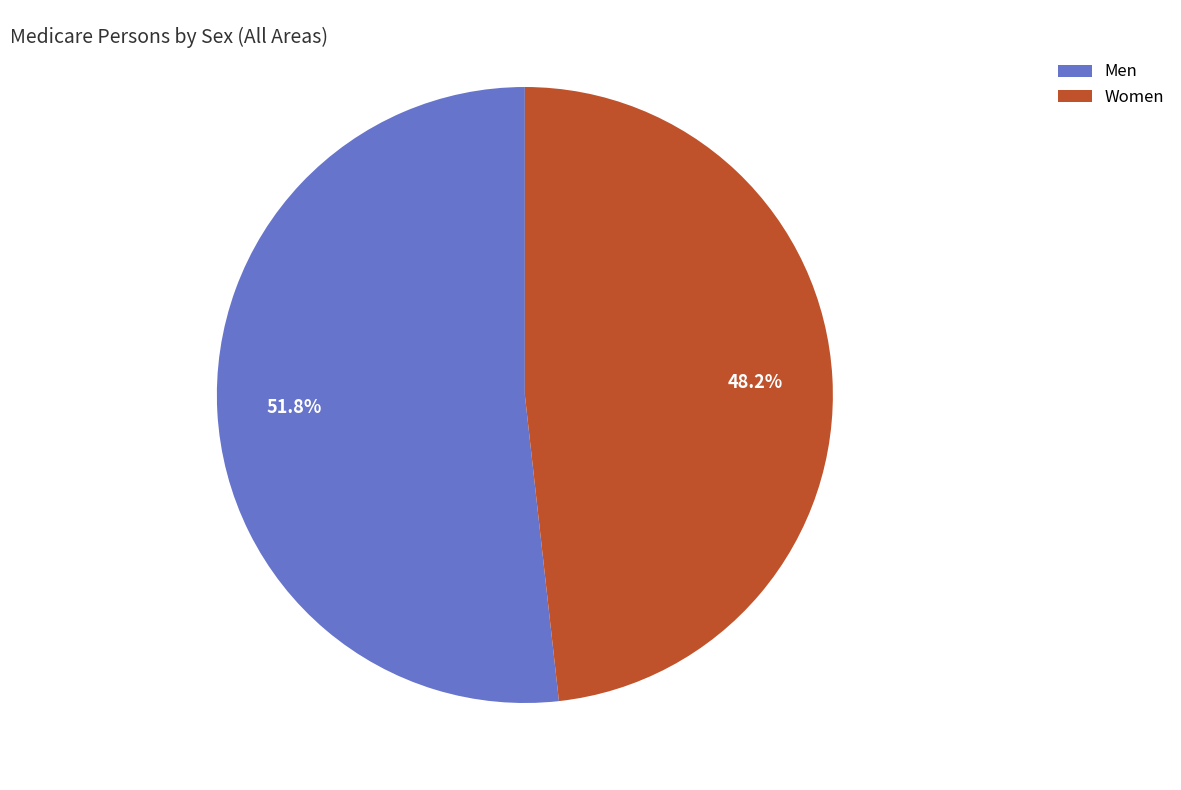

What is the smallest slice in the pie chart?

Women